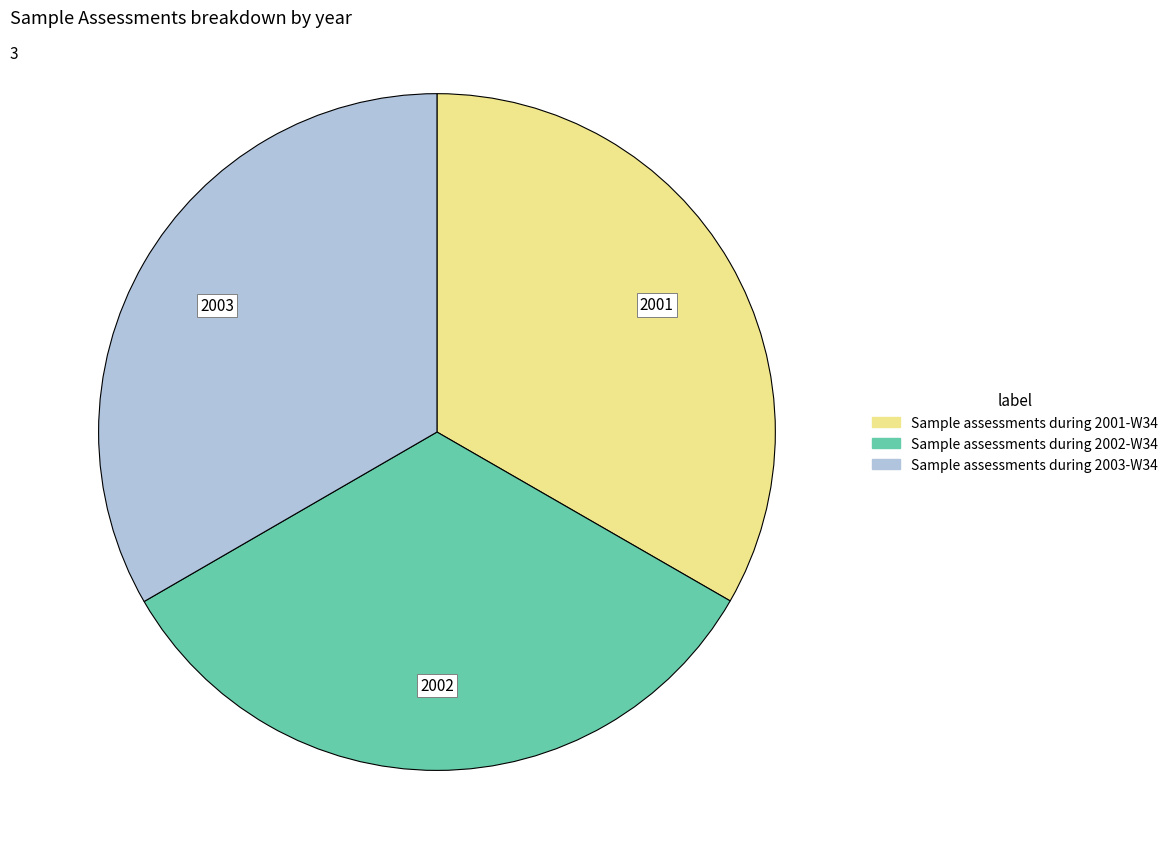

What is the ratio of the value at Sample assessments during 2002-W34 to the value at Sample assessments during 2003-W34?

1.0